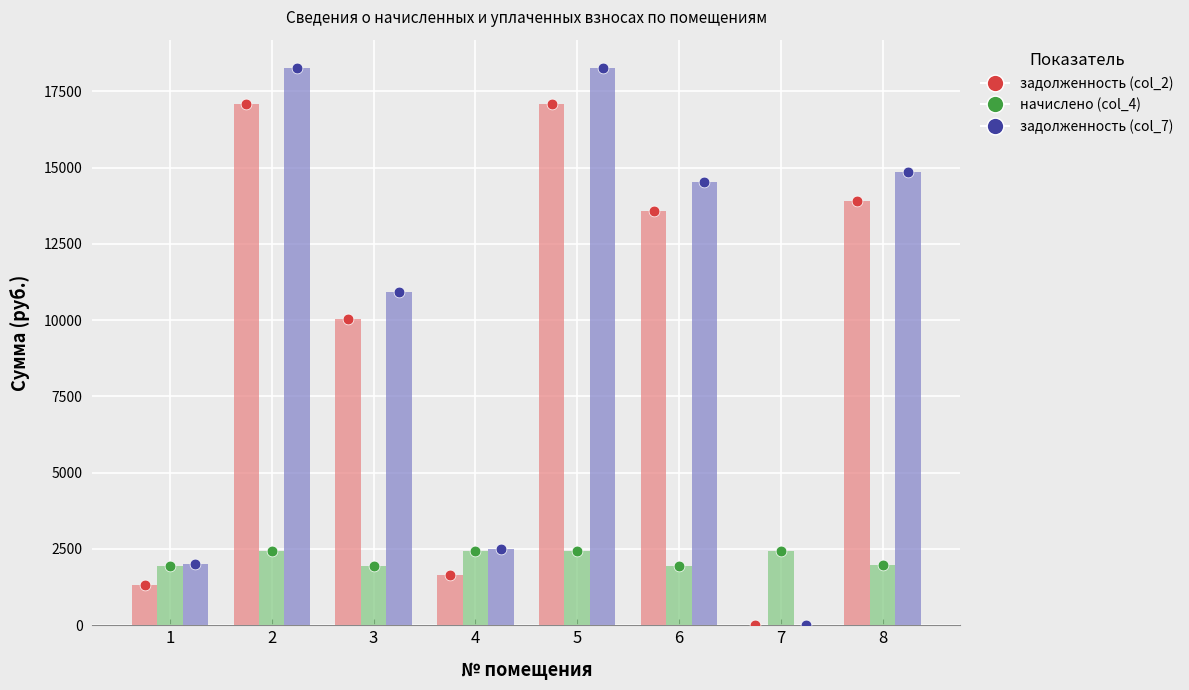

What are all the series names shown in the legend?

задолженность (col_2), начислено (col_4), задолженность (col_7)